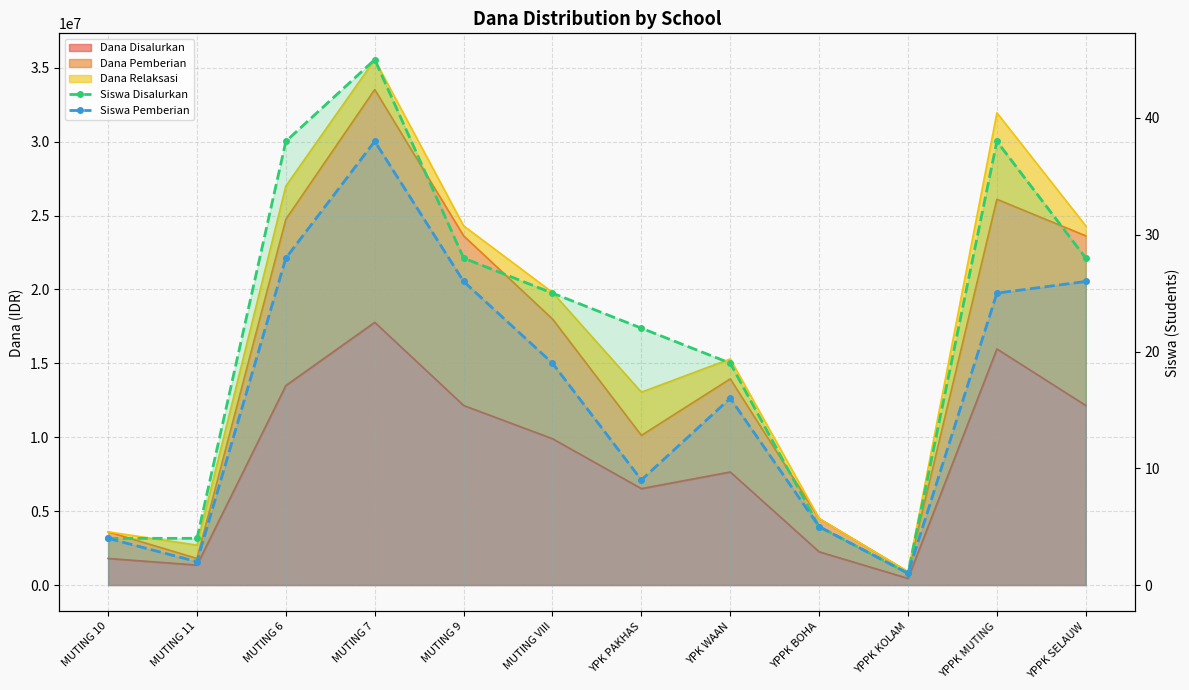

What is the difference between the highest and lowest values at MUTING 11?

2